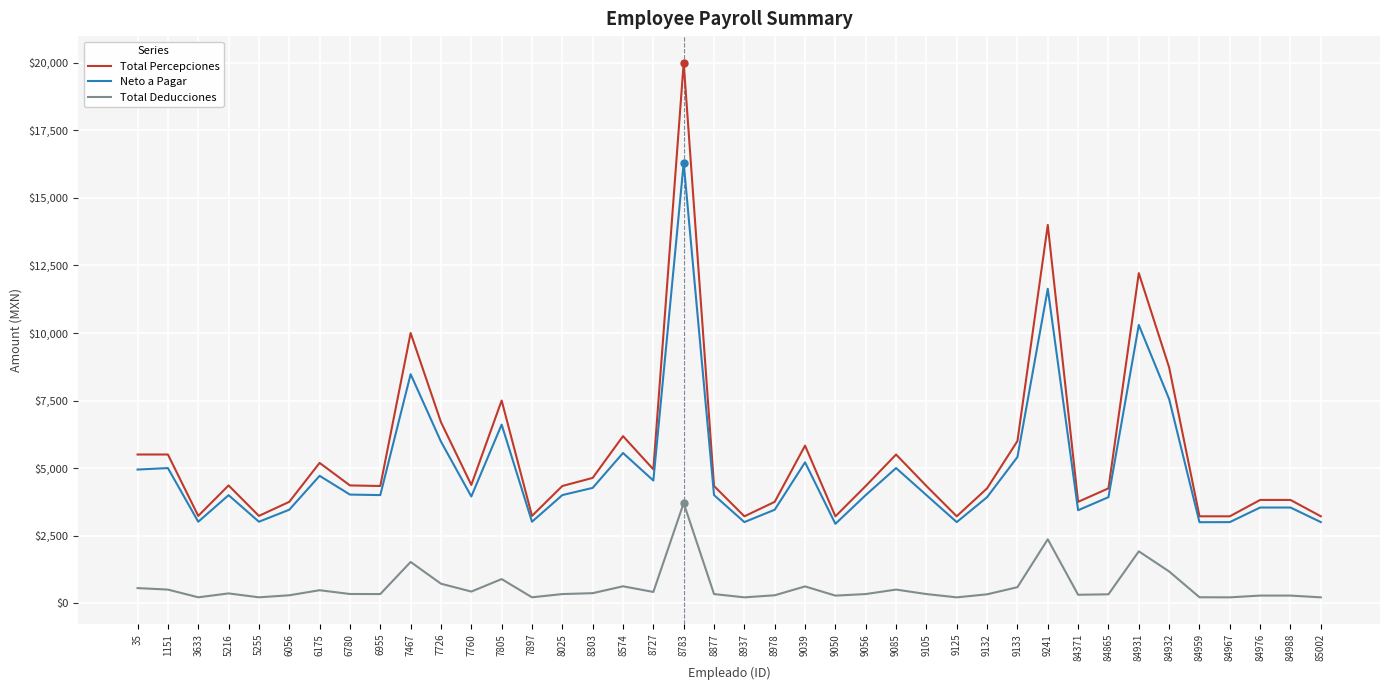

What is the maximum value for Total Deducciones?

3705.2